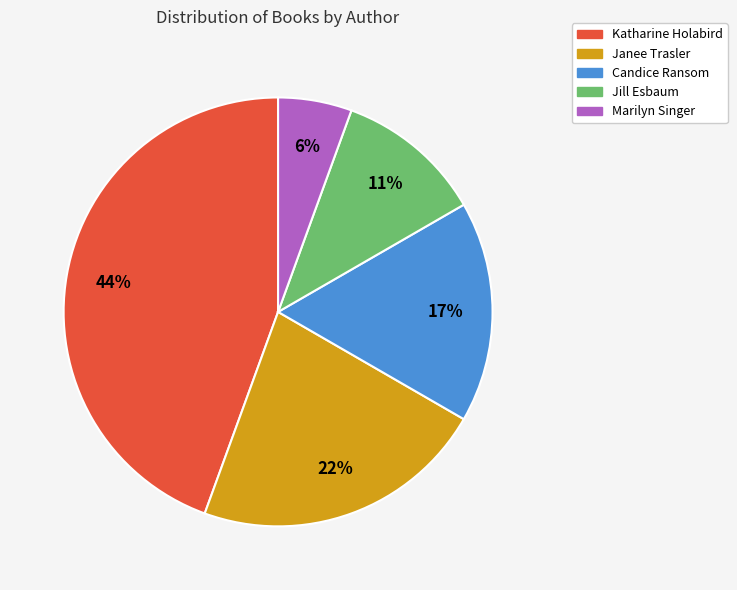

Does any single category account for the majority?

No